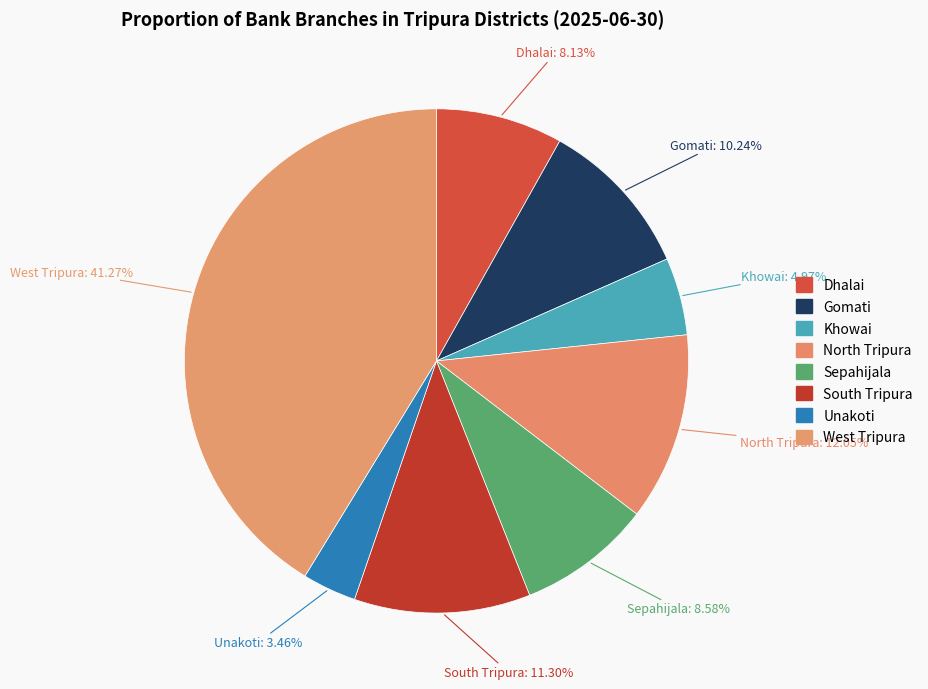

Count the number of slices in the pie.

8